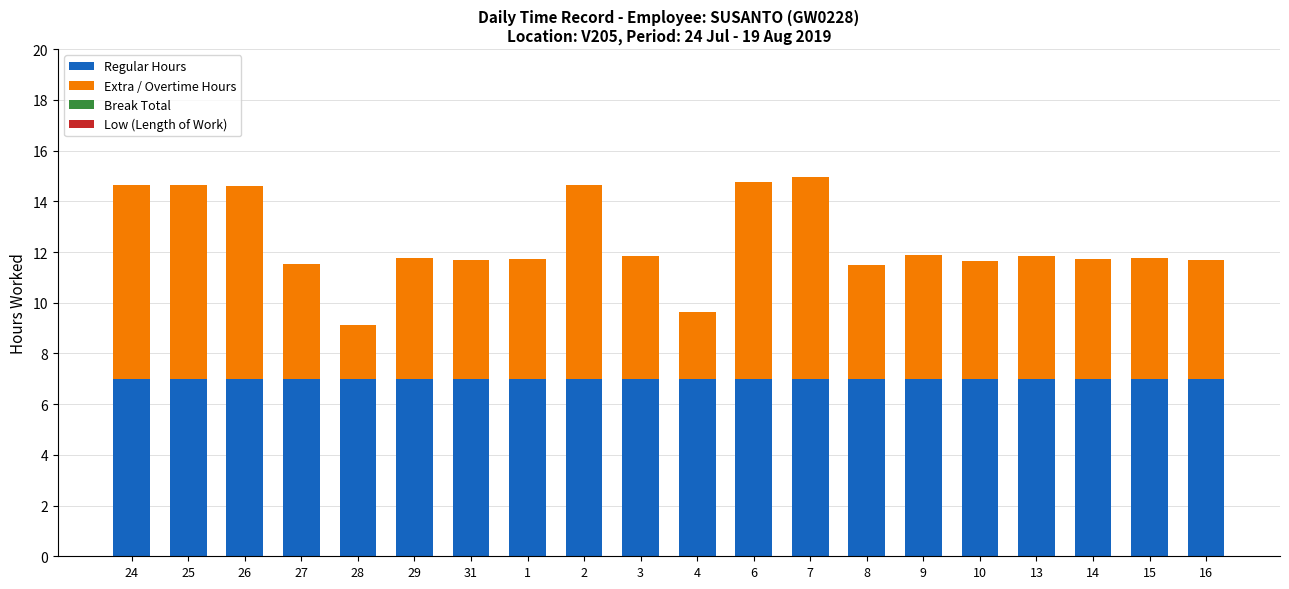

What is the total value across all series at 8?

11.5